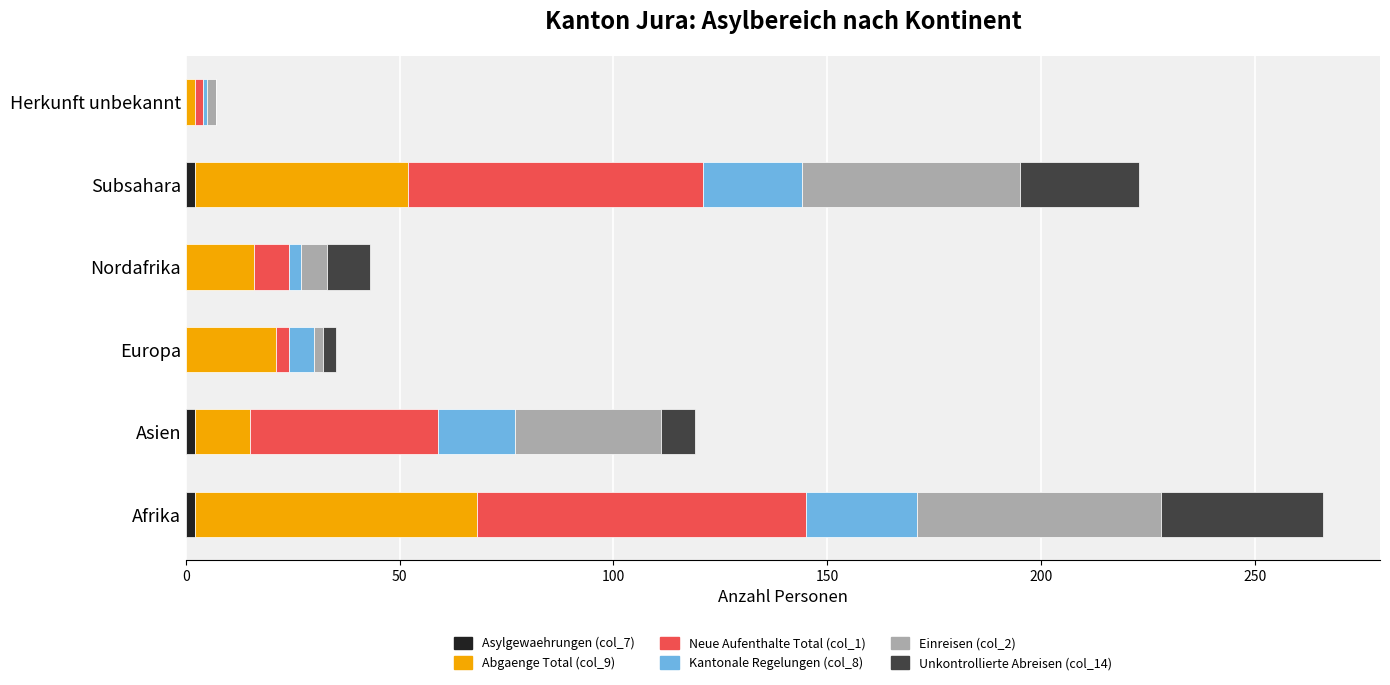

At which category is the sum across all series the highest?

Afrika